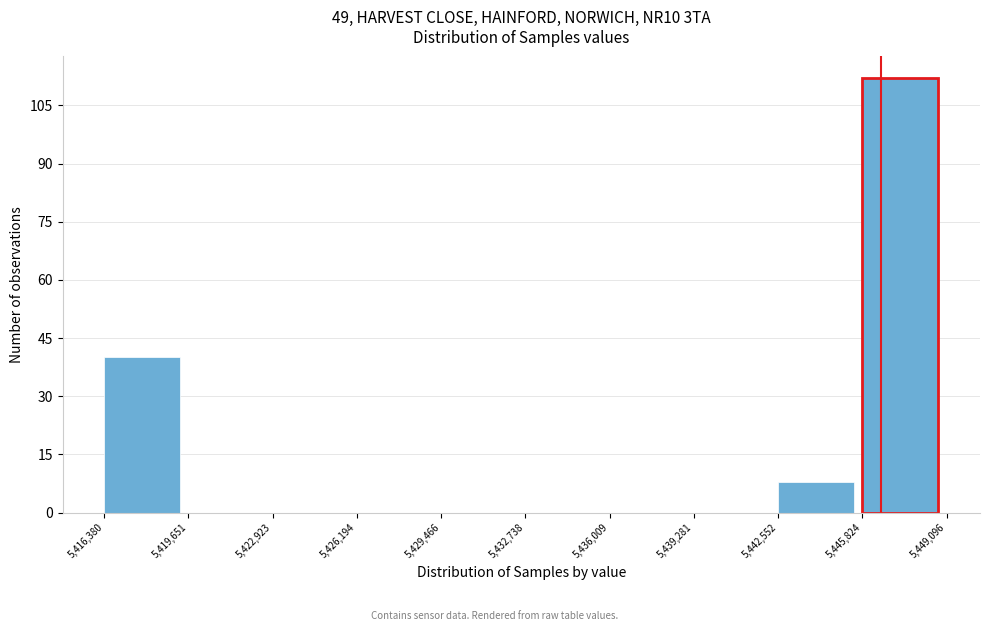

Reading left to right, transcribe this chart: for each bar, give the range it covers on the x-axis and its height. The values are not printed on the chart, so give them approximately, as read against the axis.

5,416,380 to 5,419,651: 40
5,419,651 to 5,422,923: 0
5,422,923 to 5,426,194: 0
5,426,194 to 5,429,466: 0
5,429,466 to 5,432,738: 0
5,432,738 to 5,436,009: 0
5,436,009 to 5,439,281: 0
5,439,281 to 5,442,552: 0
5,442,552 to 5,445,824: 8
5,445,824 to 5,449,096: 112